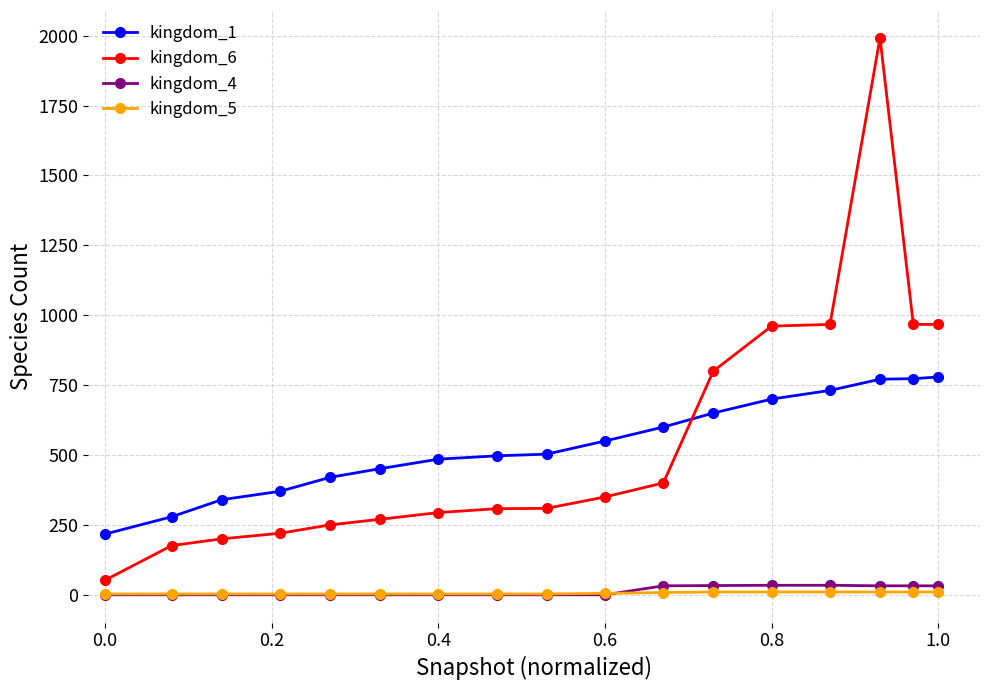

Which series has the largest range (max minus min)?

kingdom_6